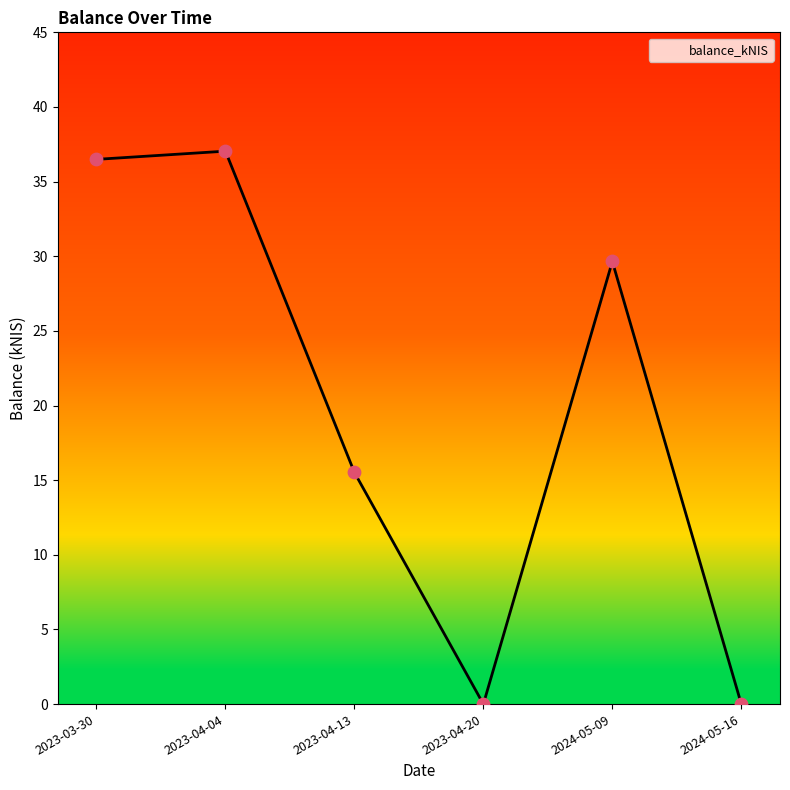

What is the change in value from 2023-04-13 to 2024-05-16?

-15.5